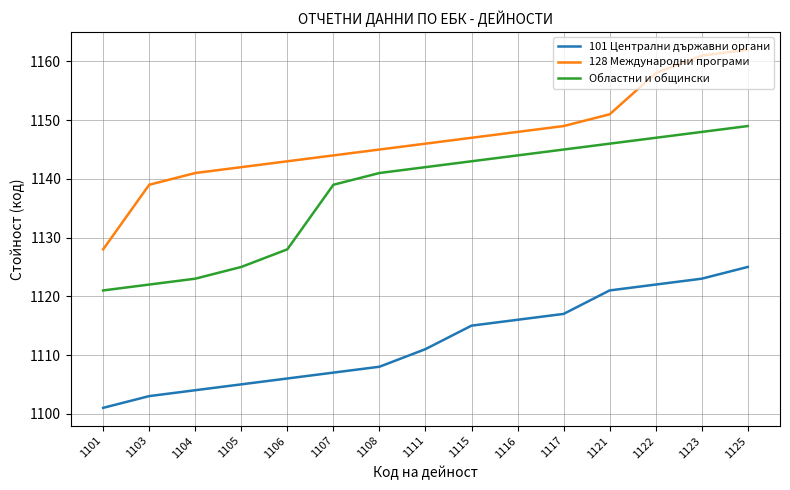

True or false: 101 Централни държавни органи and Областни и общински cross at least once.

False